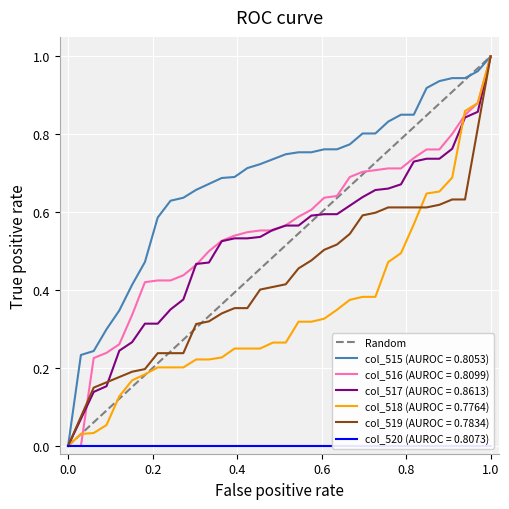

True or false: the data shows 1 at 1.0.

True